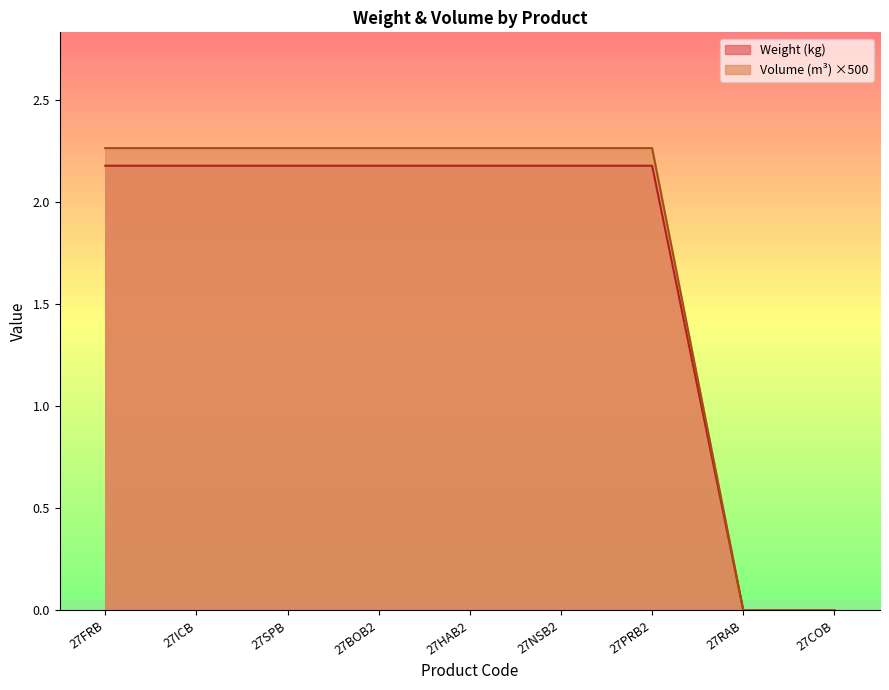

True or false: Volume (m³) and Weight (kg) intersect in this chart.

False